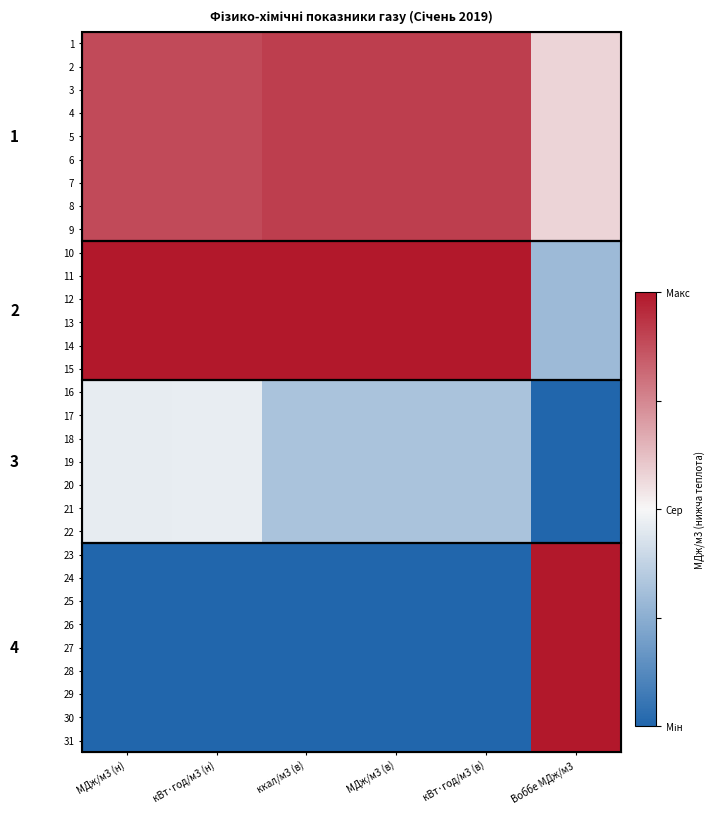

What is the difference between the highest and lowest values at Воббе МДж/м3?

1.0